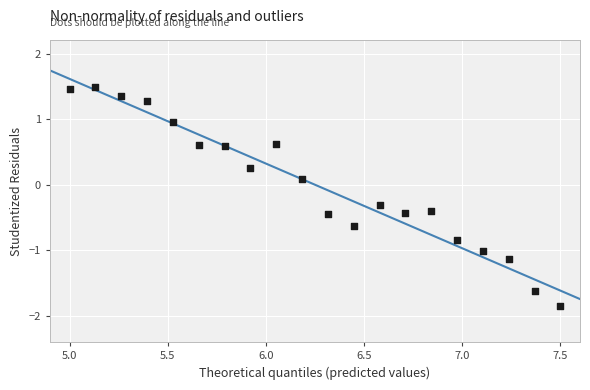

What is the range of Y values (max minus min)?

3.3